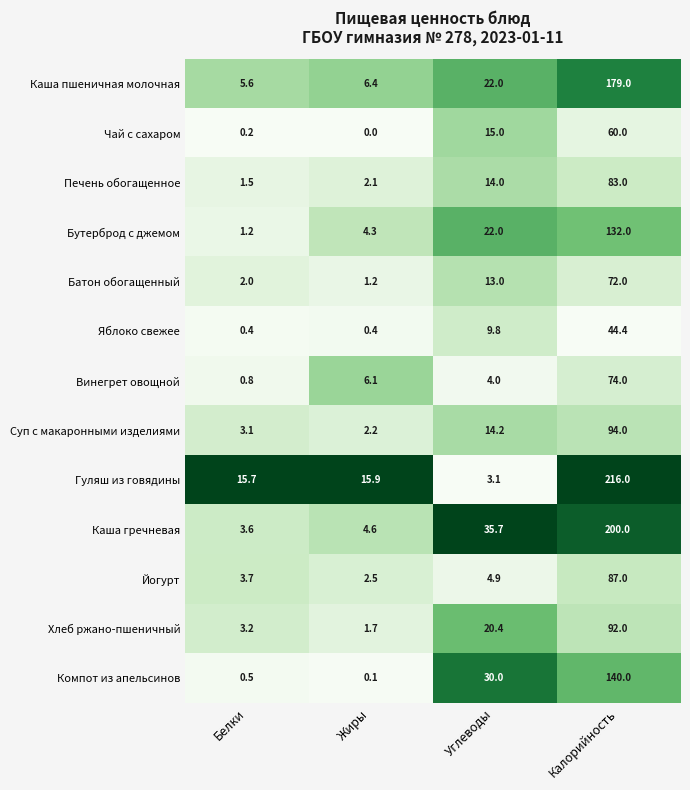

Which series has the widest spread of values?

Гуляш из говядины